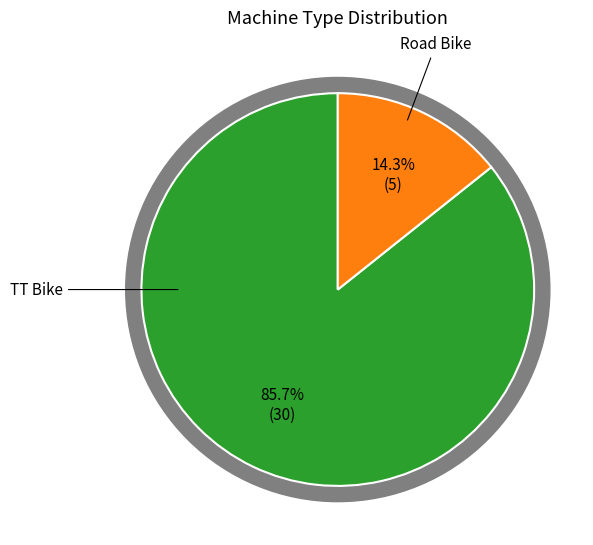

To the nearest percent, what is the average slice percentage?

50%